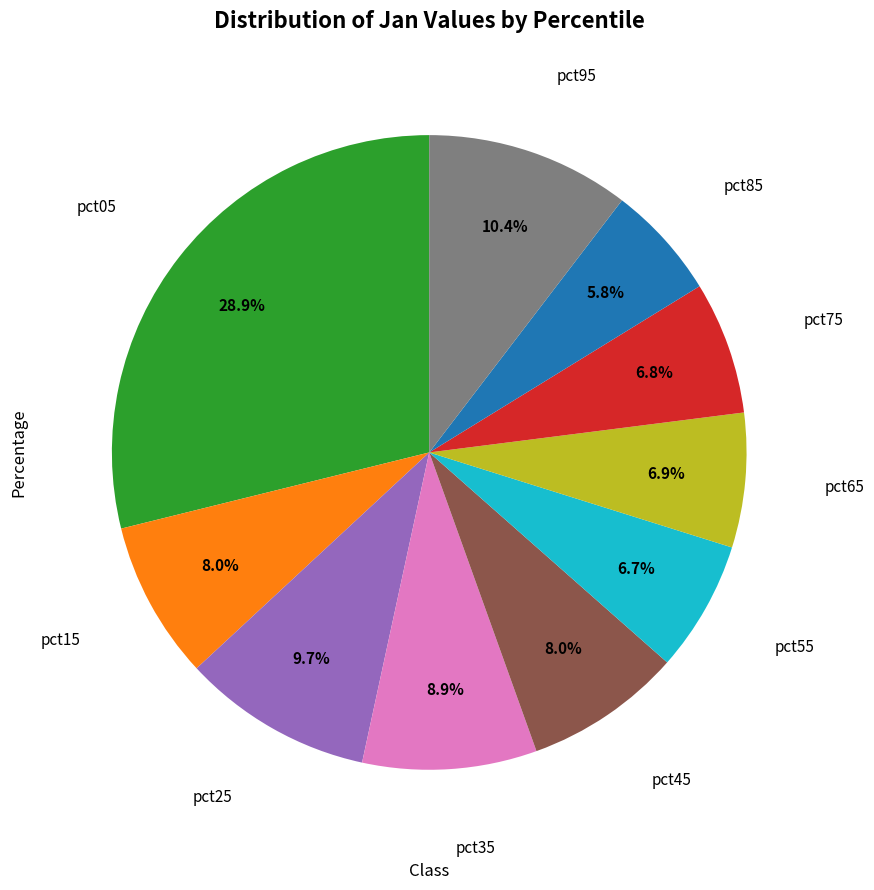

Does any single category account for the majority?

No